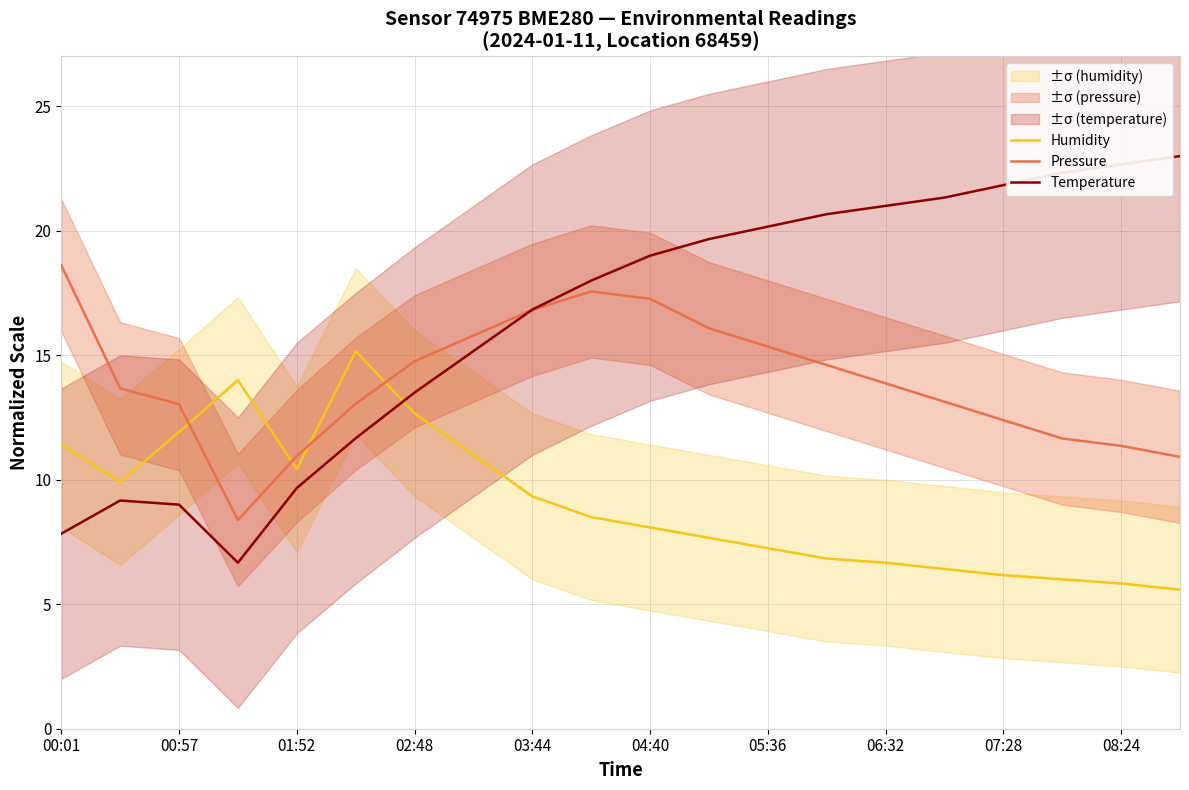

What is the greatest value displayed?

23.0